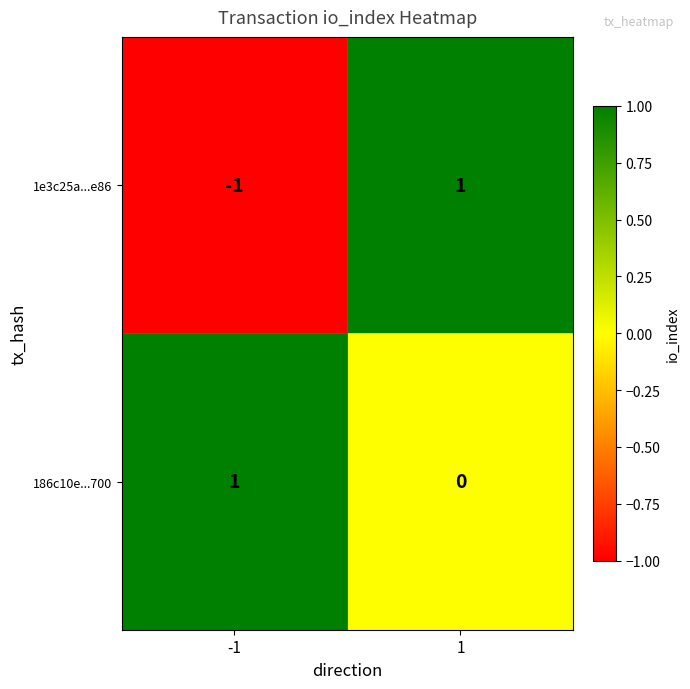

Which series has the widest spread of values?

1e3c25a...e86